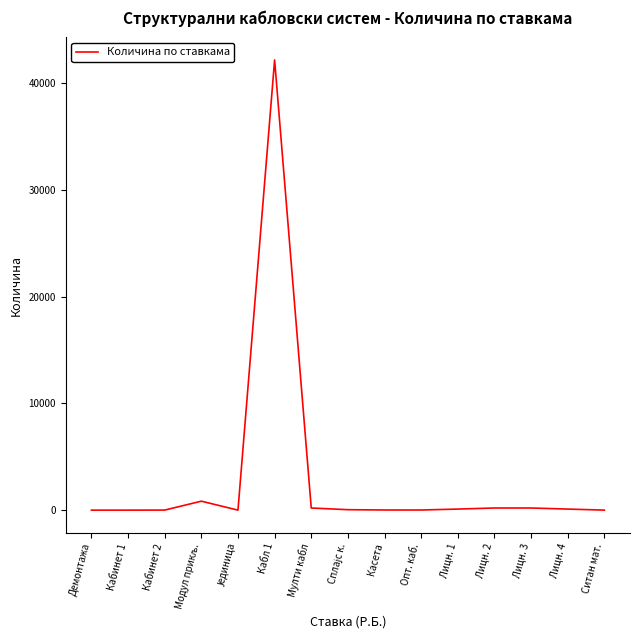

The value at Кабл 1 is 42200. True or false?

True